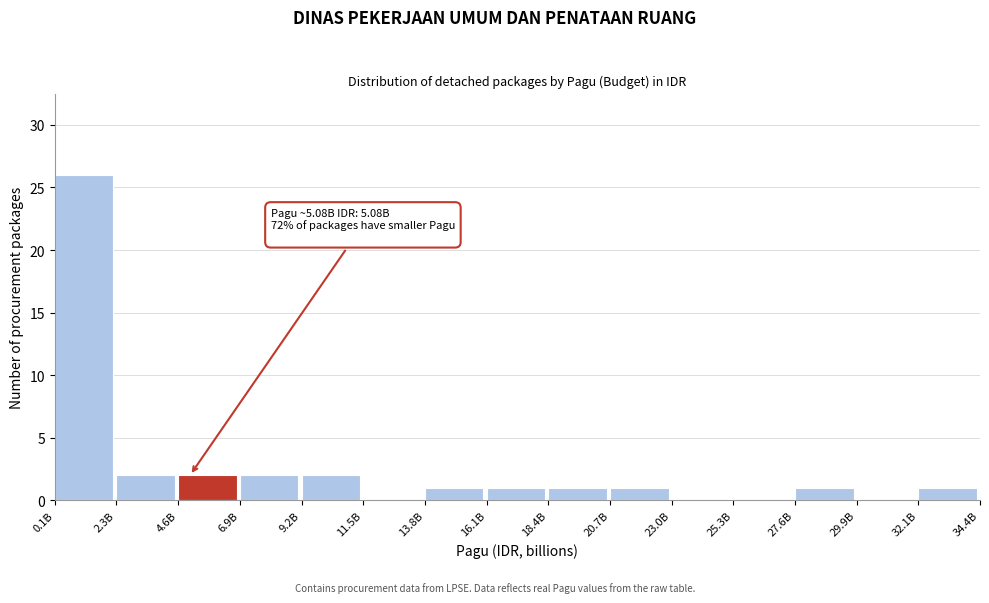

Reading left to right, what are all the values shown in this chart?

0.1B=26	2.3B=2	4.6B=2	6.9B=2	9.2B=2	11.5B=0	13.8B=1	16.1B=1	18.4B=1	20.7B=1	23.0B=0	25.3B=0	27.6B=1	29.9B=0	32.1B=1